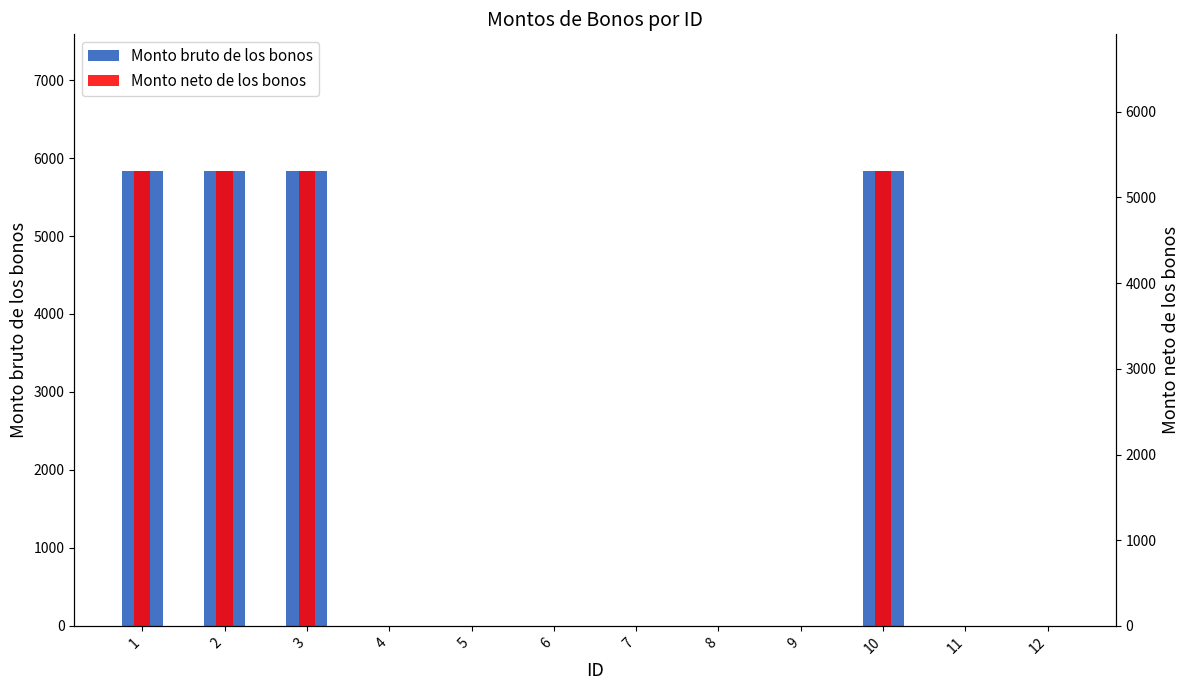

Reading left to right, transcribe all the data shown in this chart.

Monto bruto de los bonos: 5836.0	5836.0	5836.0	0.0	0.0	0.0	0.0	0.0	0.0	5836.0	0.0	0.0
Monto neto de los bonos: 5310.7	5310.7	5310.7	0.0	0.0	0.0	0.0	0.0	0.0	5310.7	0.0	0.0